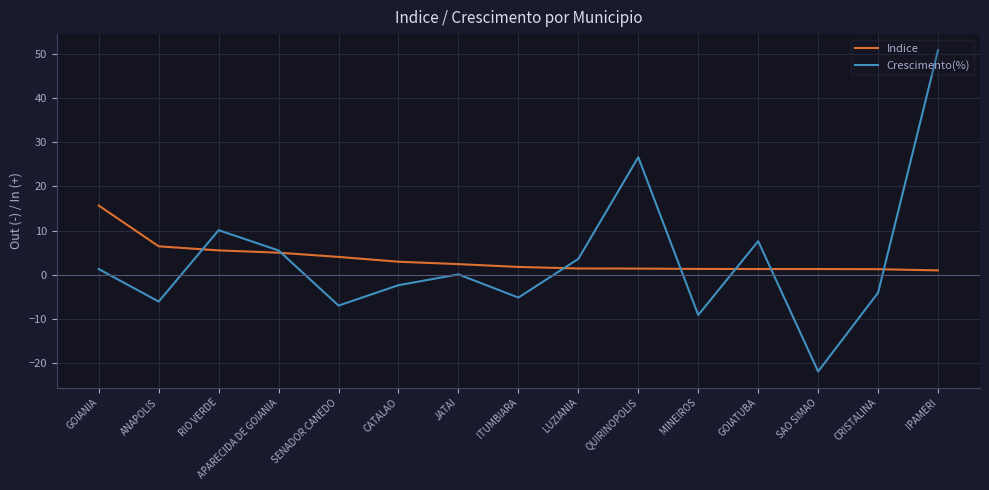

In Crescimento(%), how many points are higher than both neighbors (excluding endpoints)?

4